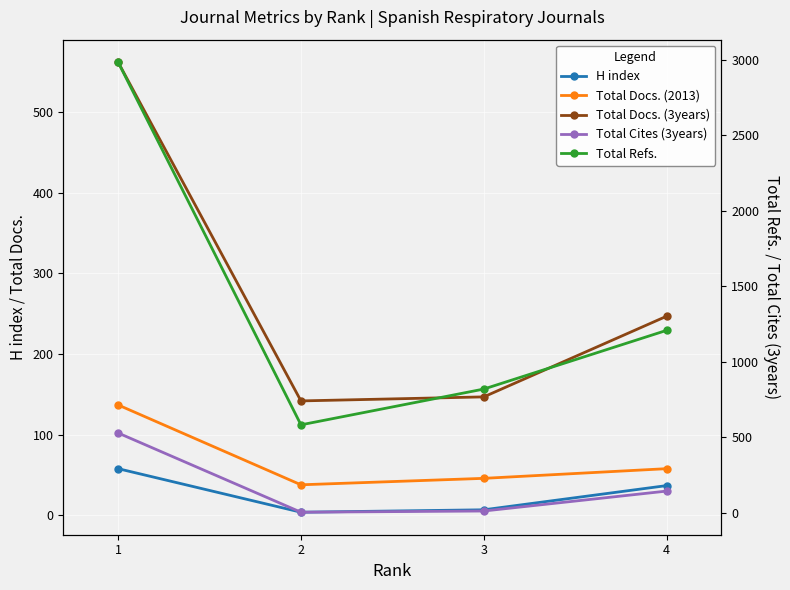

What is the sum of the Total Refs. values at 2 and 4?

1788